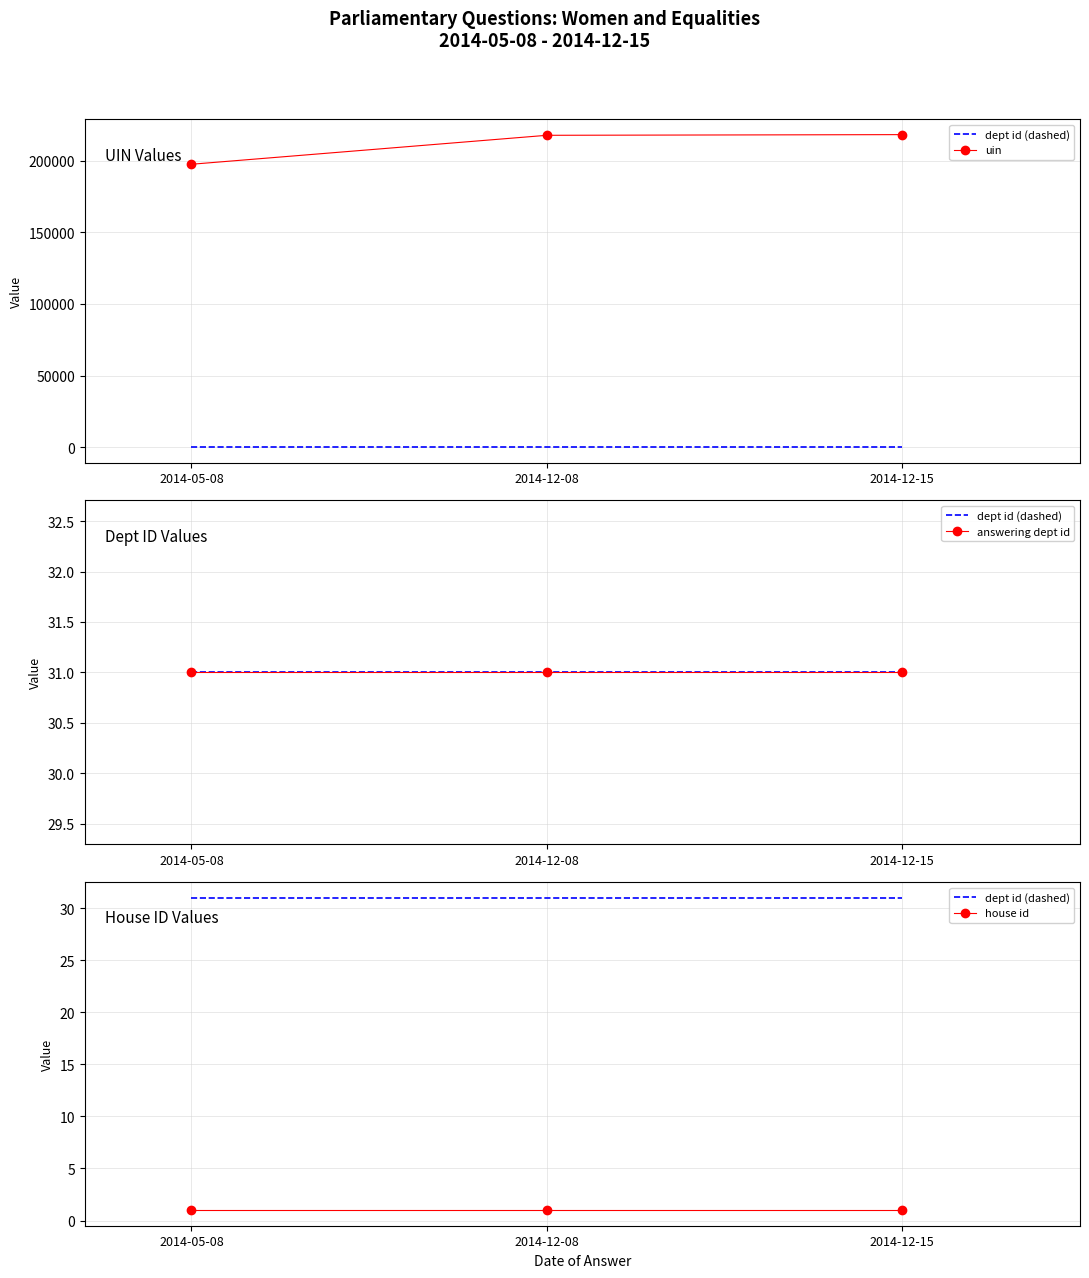

Reading left to right, list all the values displayed in this chart.

dept id (dashed): 2014-05-08=31	2014-12-08=31	2014-12-15=31
uin: 2014-05-08=197445	2014-12-08=217662	2014-12-15=218130
answering dept id: 2014-05-08=31	2014-12-08=31	2014-12-15=31
house id: 2014-05-08=1	2014-12-08=1	2014-12-15=1